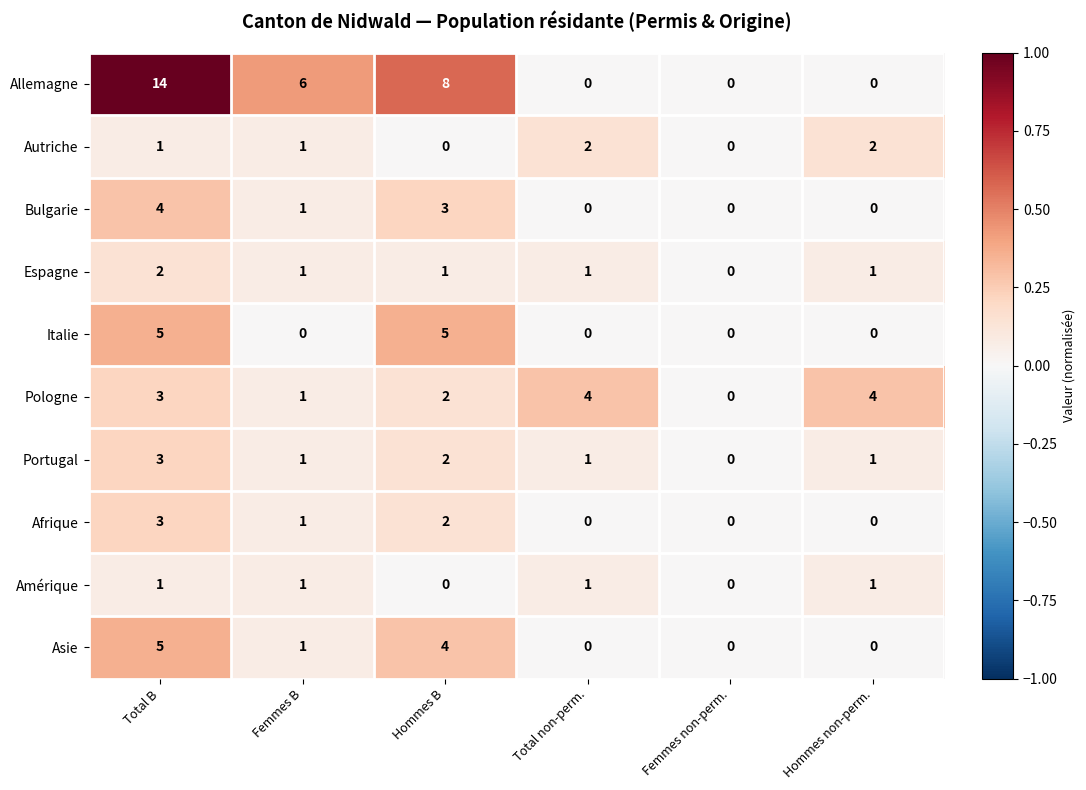

Which series changed the most between Hommes B and Total non-perm.?

Allemagne